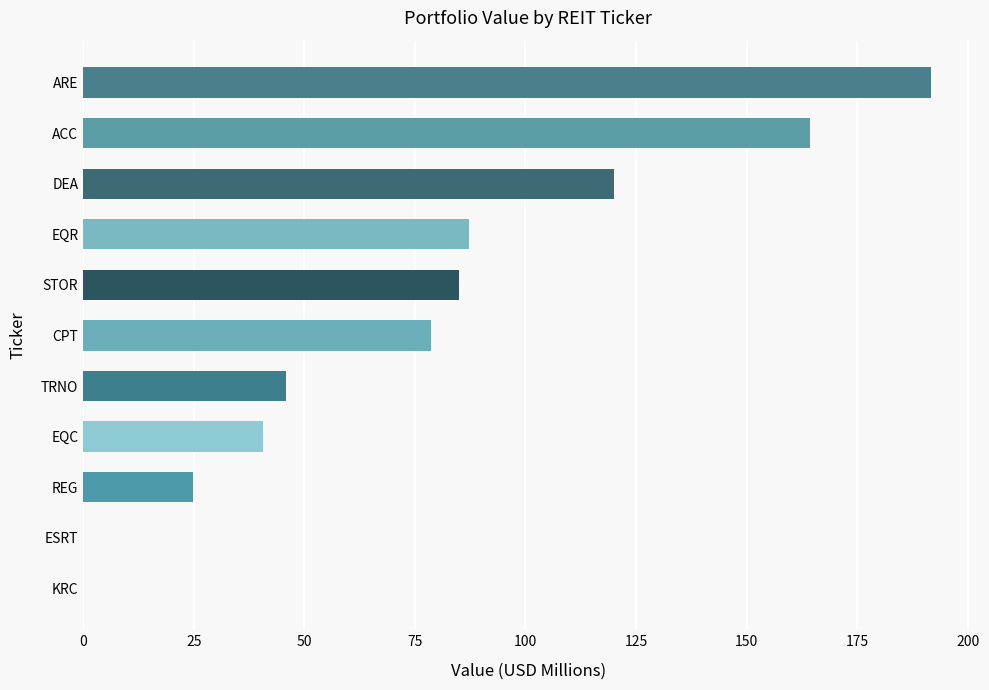

Read the value at CPT.

78.6